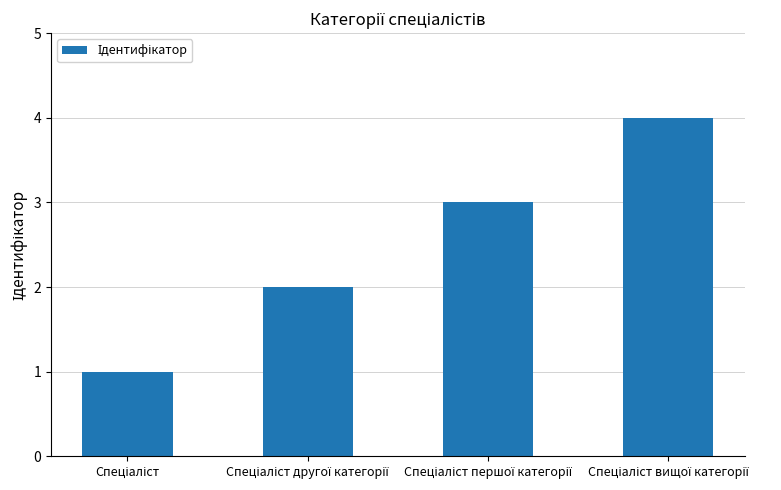

What is the minimum value shown in the chart?

1